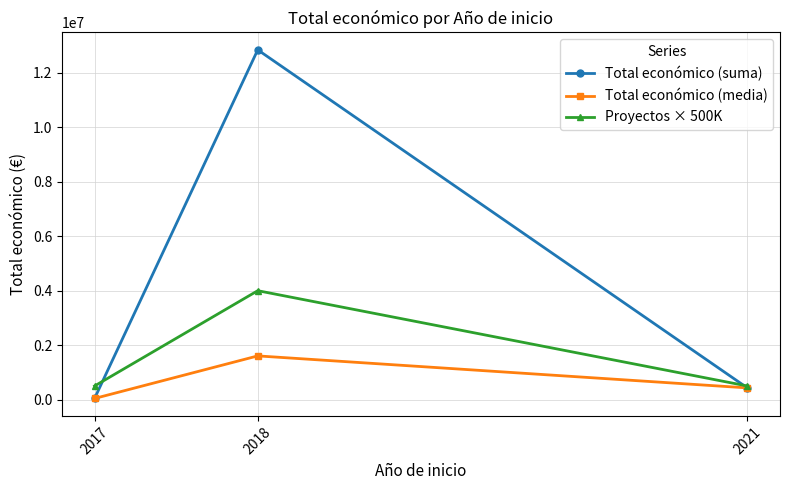

How many data points in Total económico (suma) are less than 430411?

1